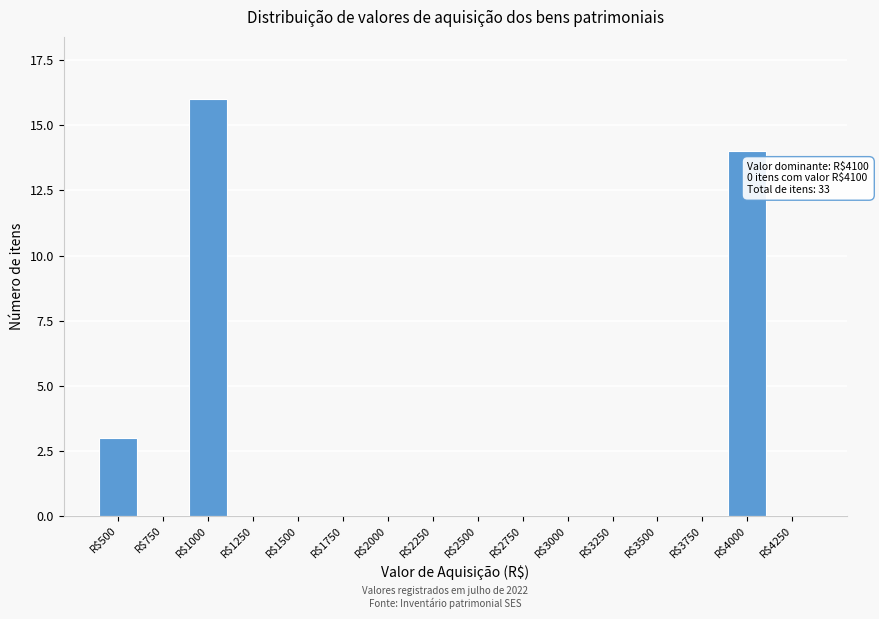

The chart shows a value of 14 at R$4000. True or false?

True